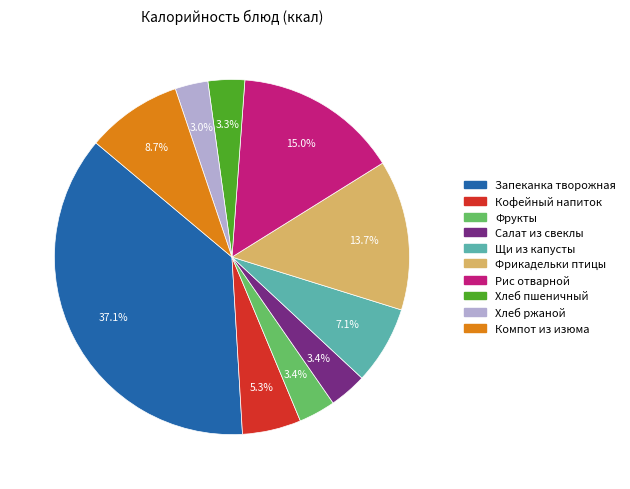

Which has a higher value, Кофейный напиток or Хлеб пшеничный?

Кофейный напиток